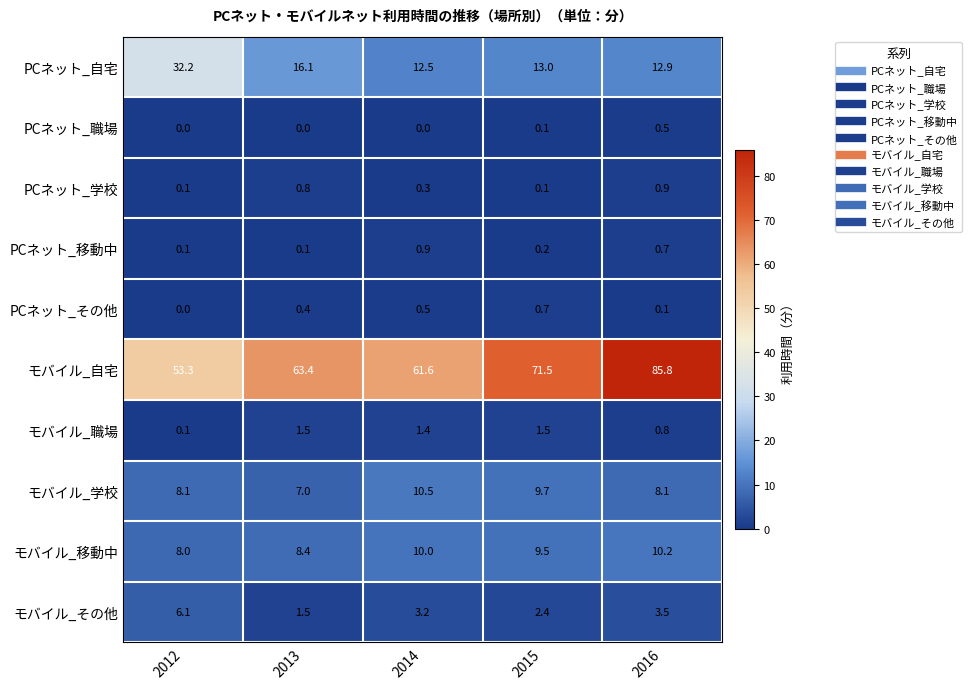

The PCネット_移動中 series shows 0.7 at 2016. True or false?

True